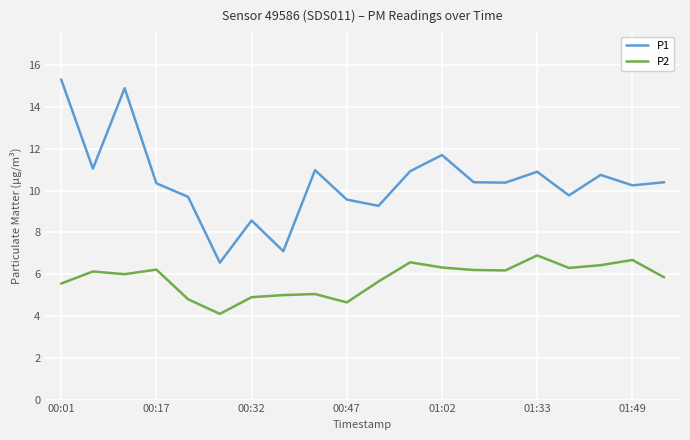

What is the maximum value for P1?

15.3